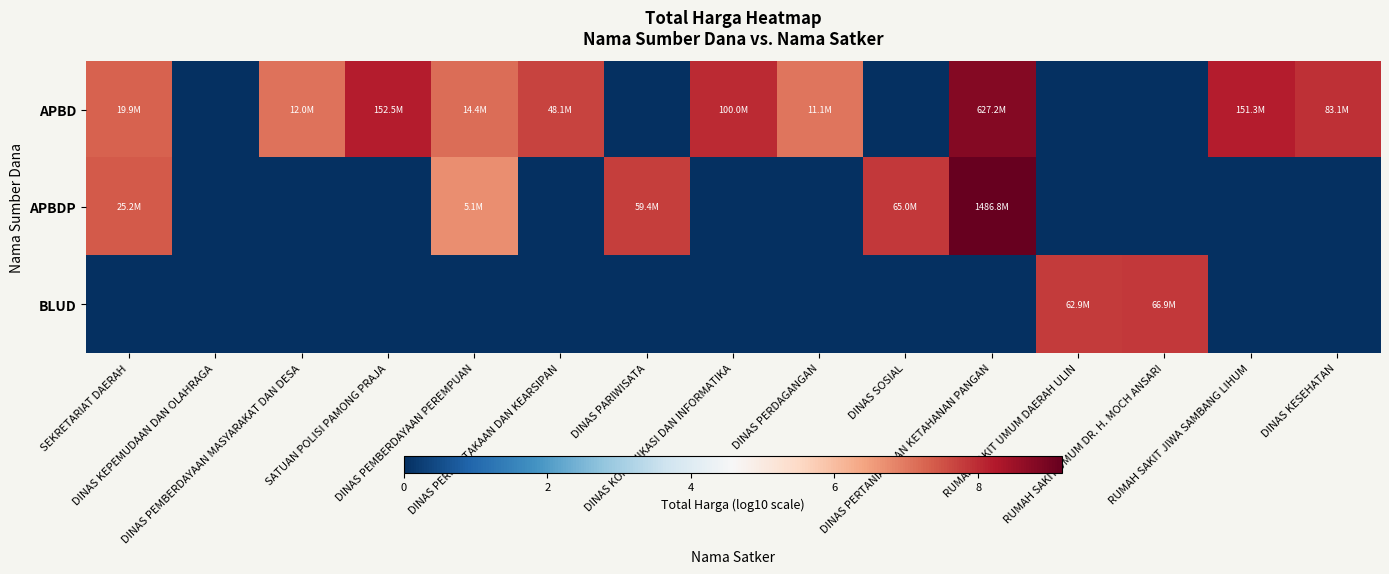

Reading left to right, what are all the values shown in this chart?

APBD: SEKRETARIAT DAERAH=7.3	DINAS KEPEMUDAAN DAN OLAHRAGA=0.0	DINAS PEMBERDAYAAN MASYARAKAT DAN DESA=7.1	SATUAN POLISI PAMONG PRAJA=8.2	DINAS PEMBERDAYAAN PEREMPUAN=7.2	DINAS PERPUSTAKAAN DAN KEARSIPAN=7.7	DINAS PARIWISATA=0.0	DINAS KOMUNIKASI DAN INFORMATIKA=8.0	DINAS PERDAGANGAN=7.0	DINAS SOSIAL=0.0	DINAS PERTANIAN DAN KETAHANAN PANGAN=8.8	RUMAH SAKIT UMUM DAERAH ULIN=0.0	RUMAH SAKIT UMUM DR. H. MOCH ANSARI=0.0	RUMAH SAKIT JIWA SAMBANG LIHUM=8.2	DINAS KESEHATAN=7.9
APBDP: SEKRETARIAT DAERAH=7.4	DINAS KEPEMUDAAN DAN OLAHRAGA=0.0	DINAS PEMBERDAYAAN MASYARAKAT DAN DESA=0.0	SATUAN POLISI PAMONG PRAJA=0.0	DINAS PEMBERDAYAAN PEREMPUAN=6.7	DINAS PERPUSTAKAAN DAN KEARSIPAN=0.0	DINAS PARIWISATA=7.8	DINAS KOMUNIKASI DAN INFORMATIKA=0.0	DINAS PERDAGANGAN=0.0	DINAS SOSIAL=7.8	DINAS PERTANIAN DAN KETAHANAN PANGAN=9.2	RUMAH SAKIT UMUM DAERAH ULIN=0.0	RUMAH SAKIT UMUM DR. H. MOCH ANSARI=0.0	RUMAH SAKIT JIWA SAMBANG LIHUM=0.0	DINAS KESEHATAN=0.0
BLUD: SEKRETARIAT DAERAH=0.0	DINAS KEPEMUDAAN DAN OLAHRAGA=0.0	DINAS PEMBERDAYAAN MASYARAKAT DAN DESA=0.0	SATUAN POLISI PAMONG PRAJA=0.0	DINAS PEMBERDAYAAN PEREMPUAN=0.0	DINAS PERPUSTAKAAN DAN KEARSIPAN=0.0	DINAS PARIWISATA=0.0	DINAS KOMUNIKASI DAN INFORMATIKA=0.0	DINAS PERDAGANGAN=0.0	DINAS SOSIAL=0.0	DINAS PERTANIAN DAN KETAHANAN PANGAN=0.0	RUMAH SAKIT UMUM DAERAH ULIN=7.8	RUMAH SAKIT UMUM DR. H. MOCH ANSARI=7.8	RUMAH SAKIT JIWA SAMBANG LIHUM=0.0	DINAS KESEHATAN=0.0